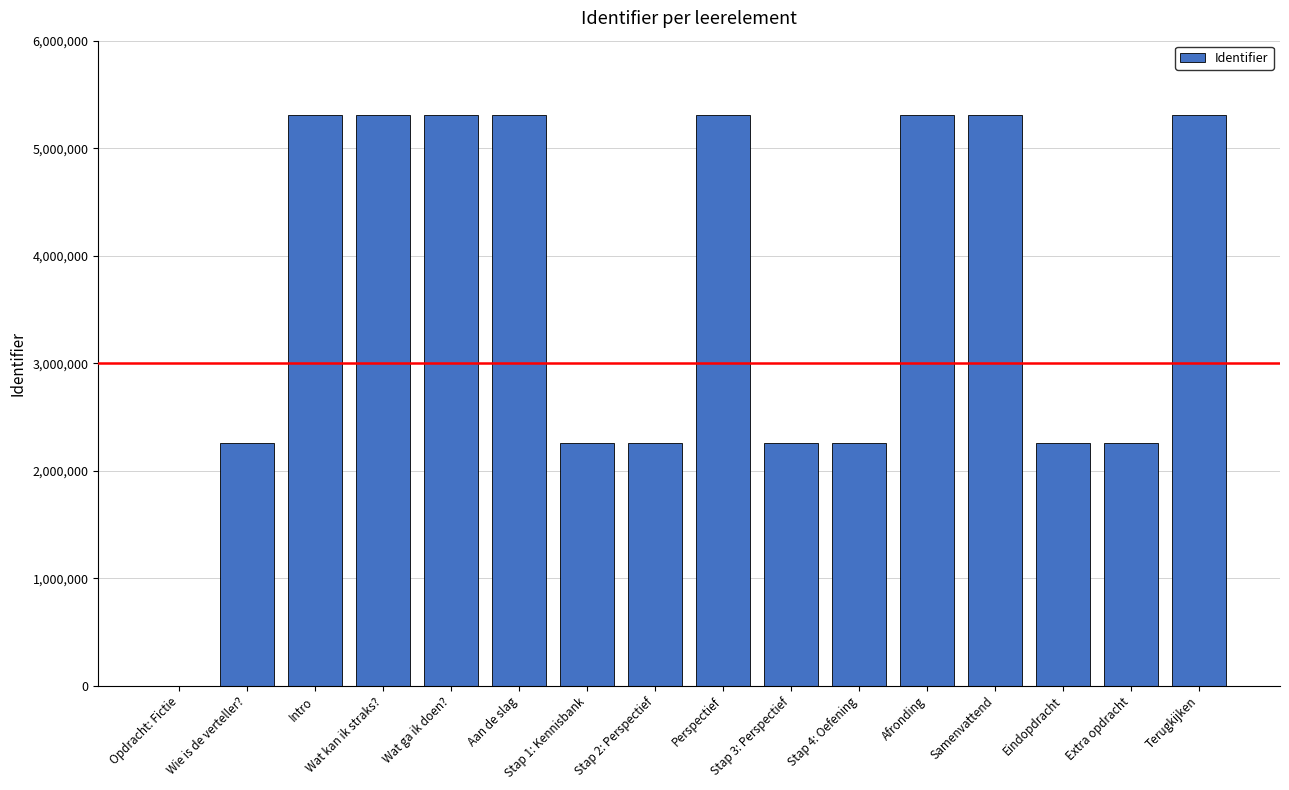

What is the change in value from Perspectief to Eindopdracht?

-3051005